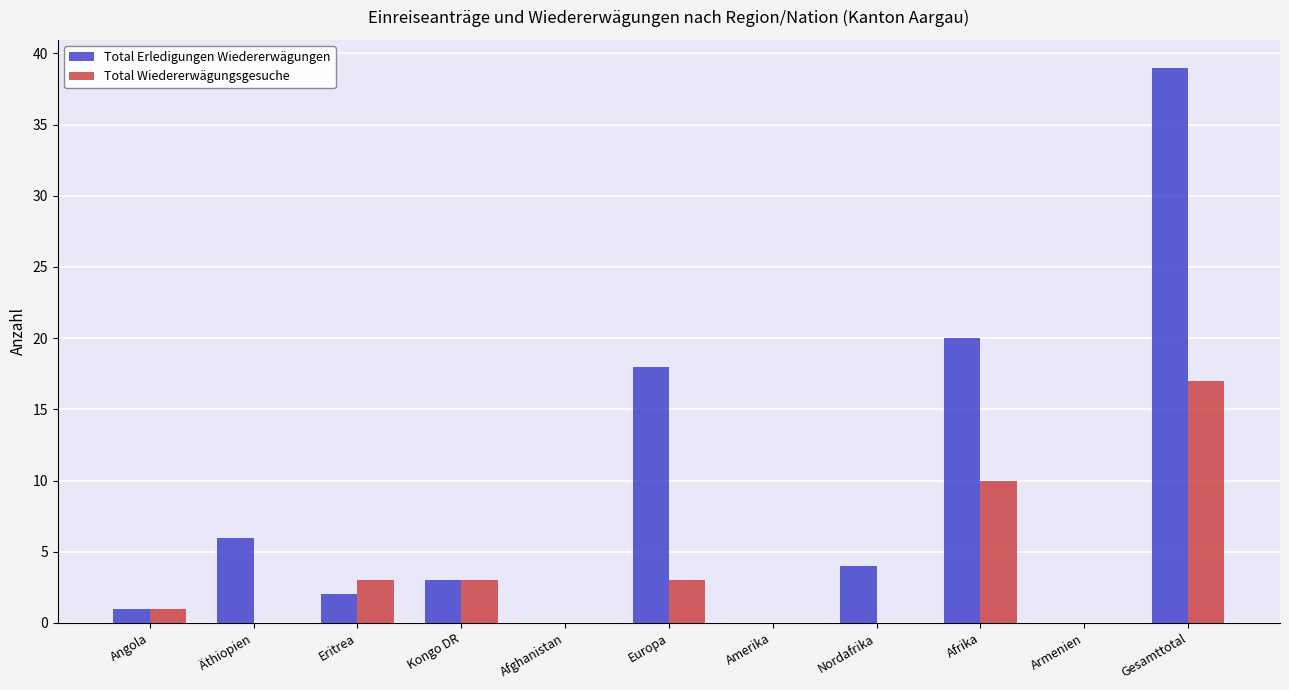

How many categories are shown in the chart?

11